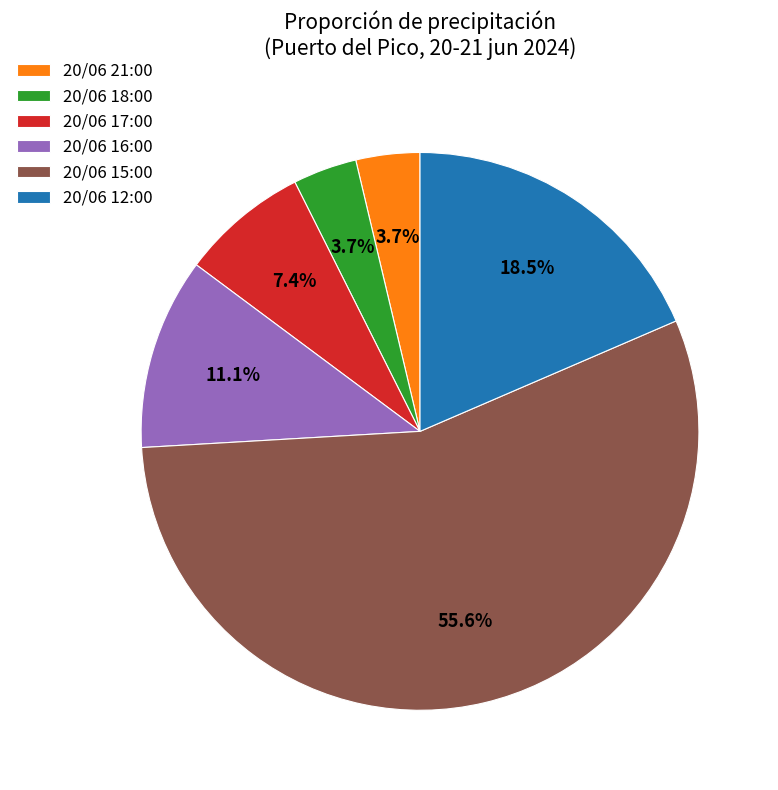

What is the total percentage of 20/06 15:00 and 20/06 16:00?

66.7%